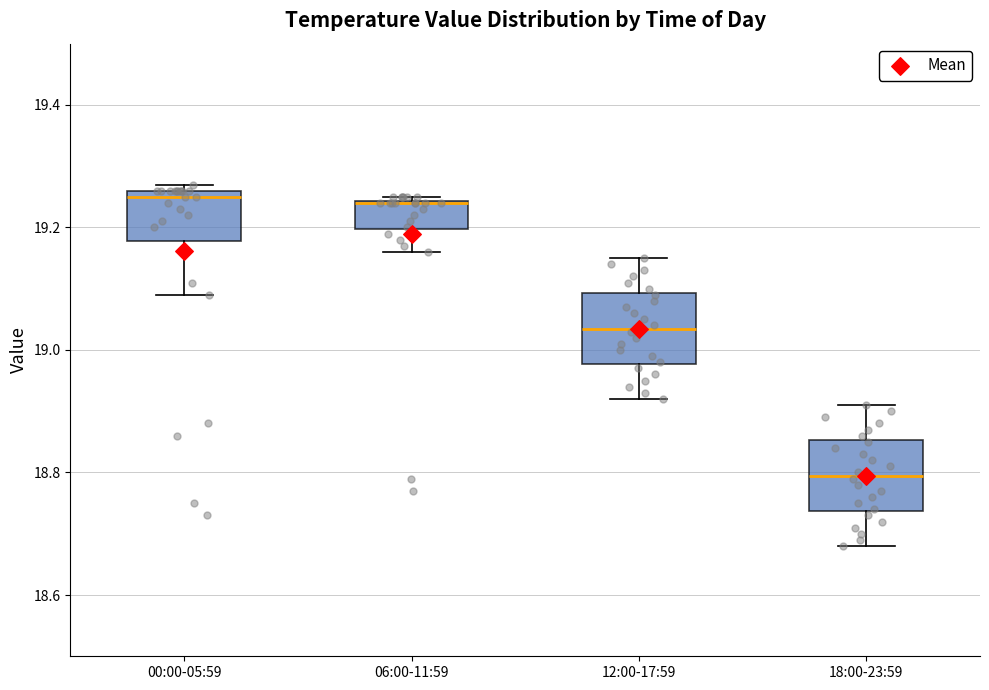

Reading left to right, transcribe this box plot: for each box, give where its median line is, the range the box spans, and where its two whiskers end, as read against the y-axis. The values are not printed on the chart, so give them approximately, as read against the axis.

00:00-05:59: median 19.26 (just below the box's upper edge), box 19.18 to 19.26, whiskers 19.10 to 19.28
06:00-11:59: median 19.24 (drawn on the box's upper edge), box 19.20 to 19.24, whiskers 19.16 to 19.26
12:00-17:59: median 19.04, box 18.98 to 19.10, whiskers 18.92 to 19.16
18:00-23:59: median 18.80, box 18.74 to 18.86, whiskers 18.68 to 18.92